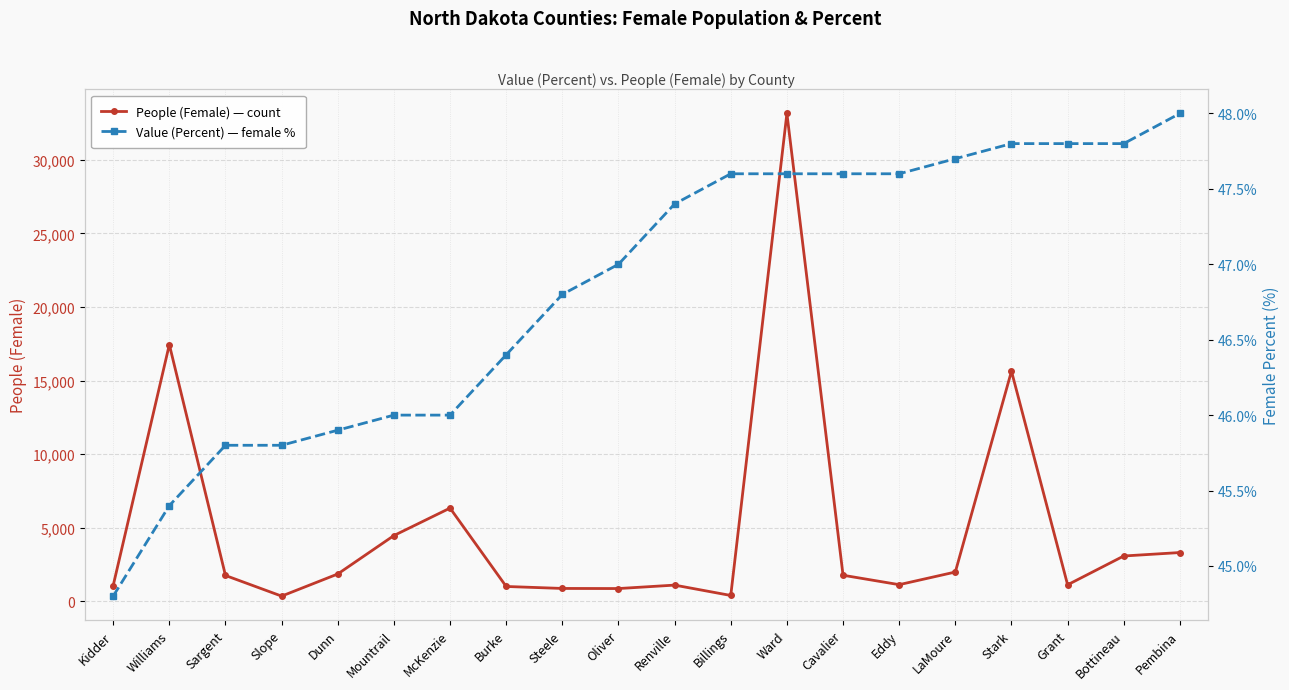

Reading left to right, transcribe all the data shown in this chart.

People (Female): 1074.0	17442.0	1757.0	355.0	1859.0	4469.0	6335.0	1010.0	876.0	869.0	1103.0	399.0	33146.0	1773.0	1133.0	1992.0	15638.0	1124.0	3081.0	3315.0
Value (Percent): 44.8	45.4	45.8	45.8	45.9	46.0	46.0	46.4	46.8	47.0	47.4	47.6	47.6	47.6	47.6	47.7	47.8	47.8	47.8	48.0